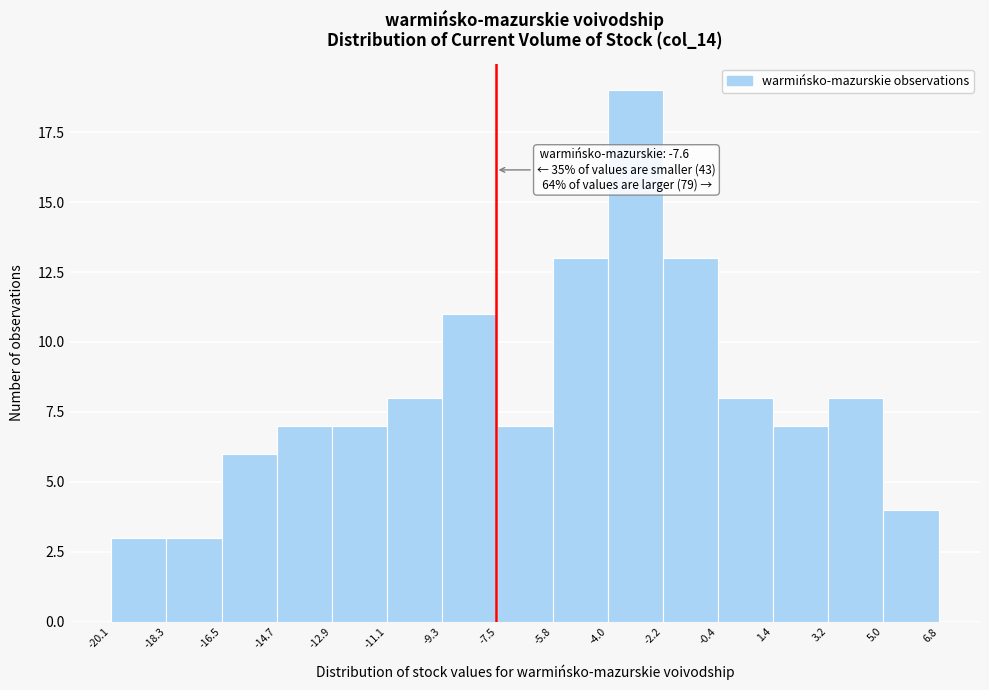

Which range on the x-axis has the tallest bar?

-4.0 to -2.2